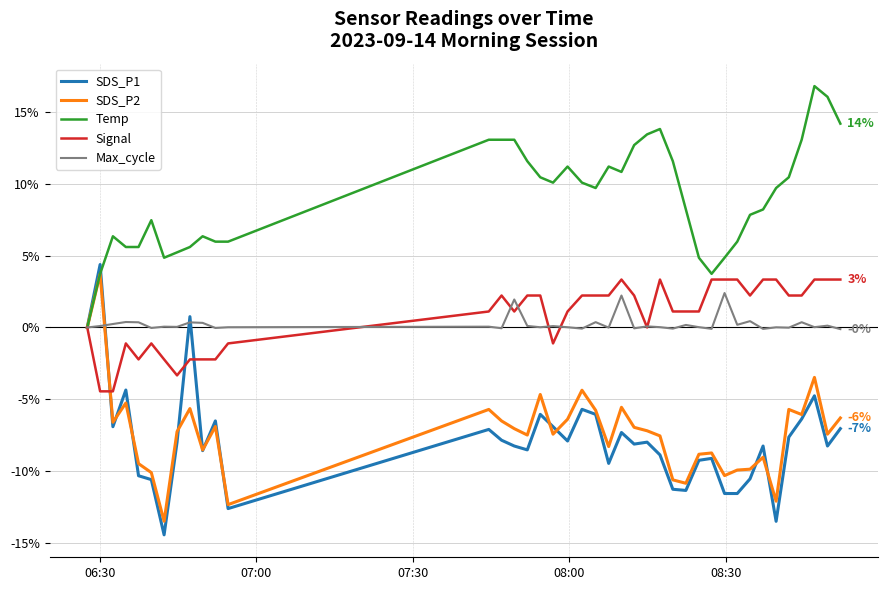

What is the maximum value shown in the chart?

16.8